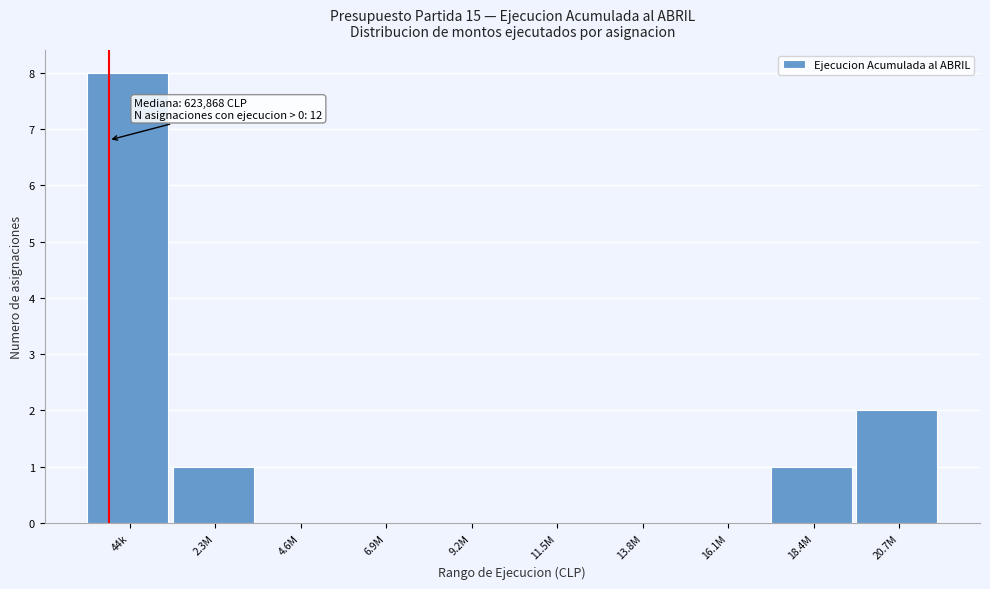

Reading left to right, what are all the values shown in this chart?

44k=8	2.3M=1	4.6M=0	6.9M=0	9.2M=0	11.5M=0	13.8M=0	16.1M=0	18.4M=1	20.7M=2